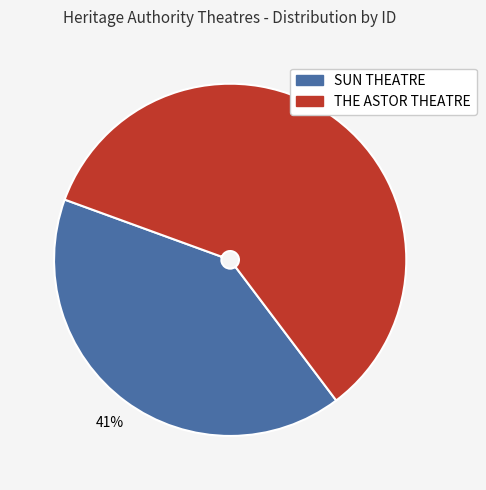

Between SUN THEATRE and THE ASTOR THEATRE, which is larger?

THE ASTOR THEATRE